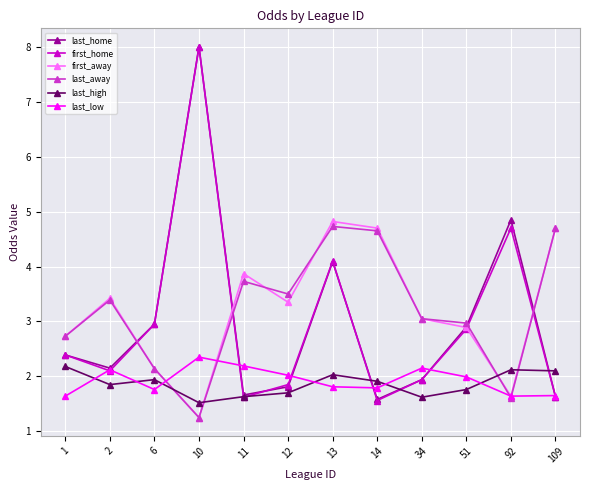

Is it true that last_away equals 6.5 at 13?

False